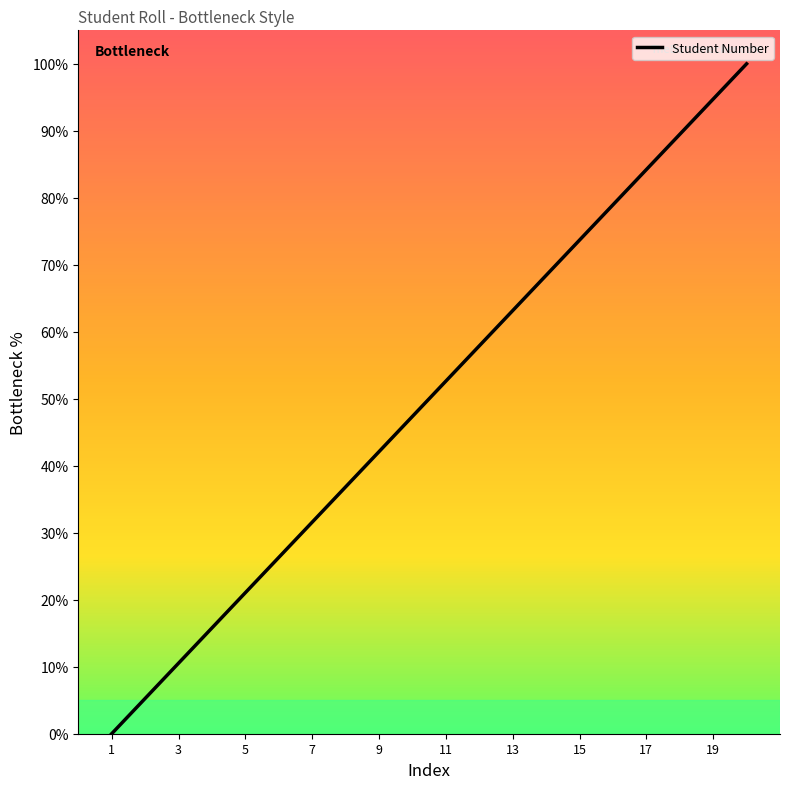

What is the difference between the maximum and minimum values?

100.0